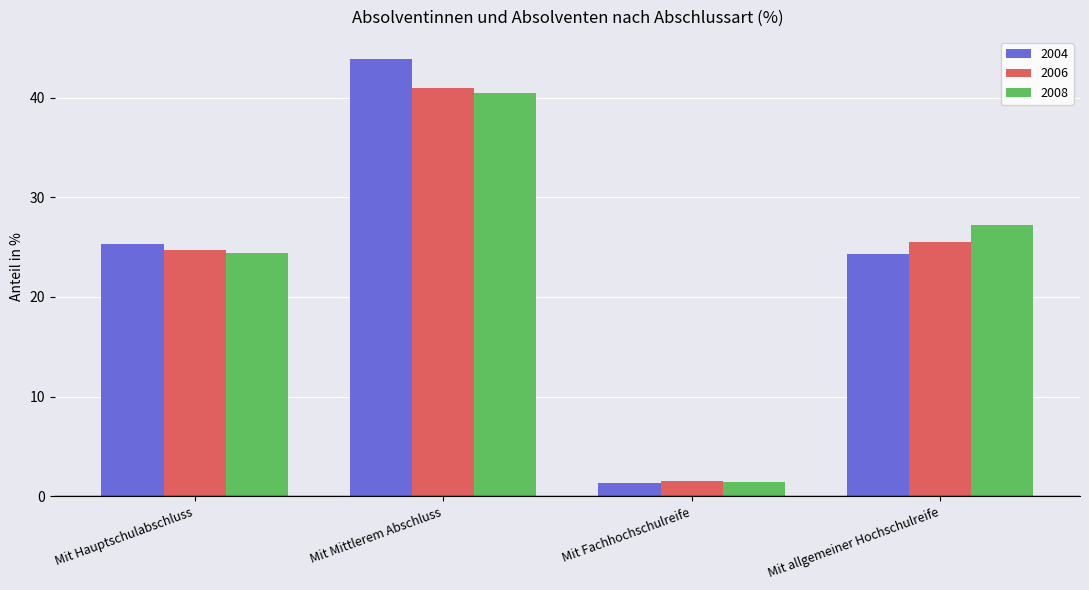

Which category has the lowest value in the 2006 series?

Mit Fachhochschulreife